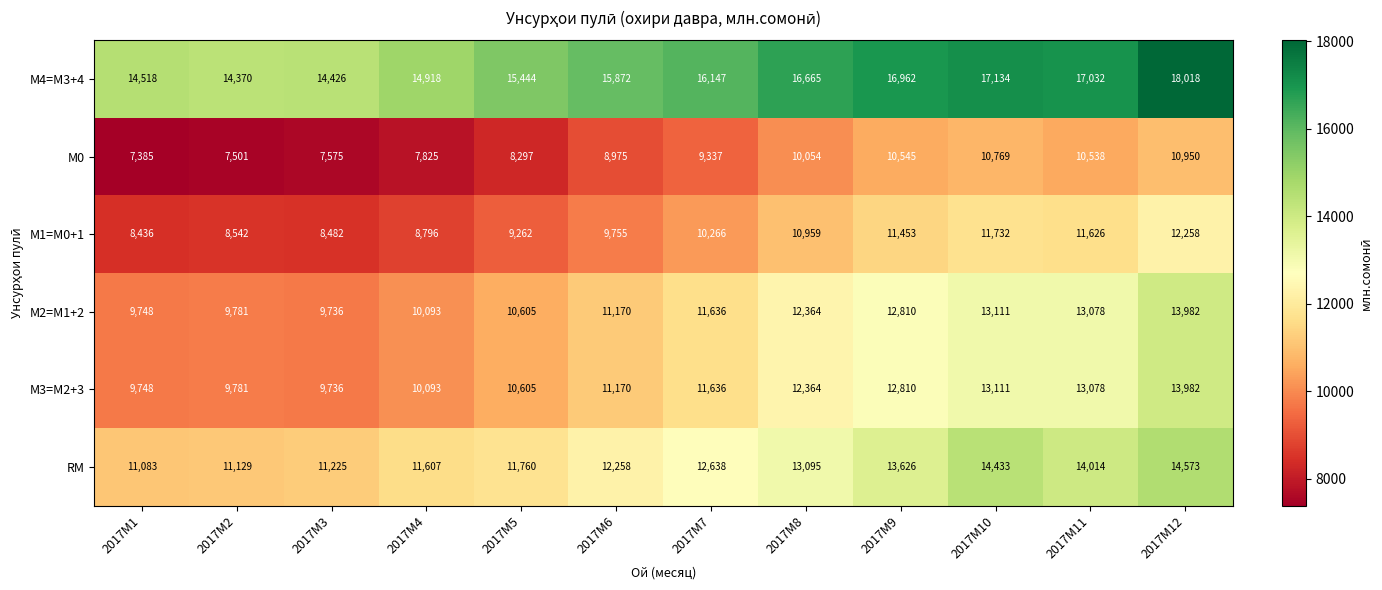

List the labels in order of М1=M0+1 value, largest first.

2017M12, 2017M10, 2017M11, 2017M9, 2017M8, 2017M7, 2017M6, 2017M5, 2017M4, 2017M2, 2017M3, 2017M1